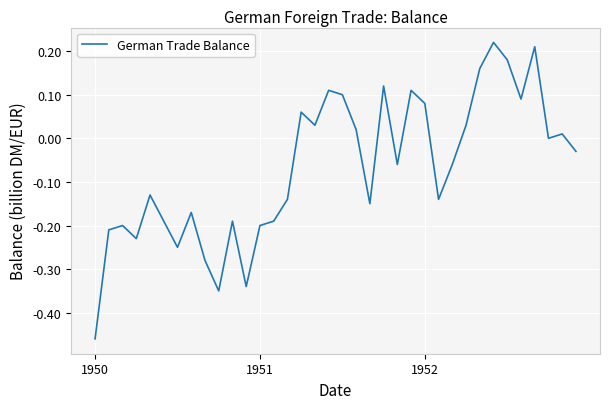

What is the difference between the maximum and minimum values?

0.7